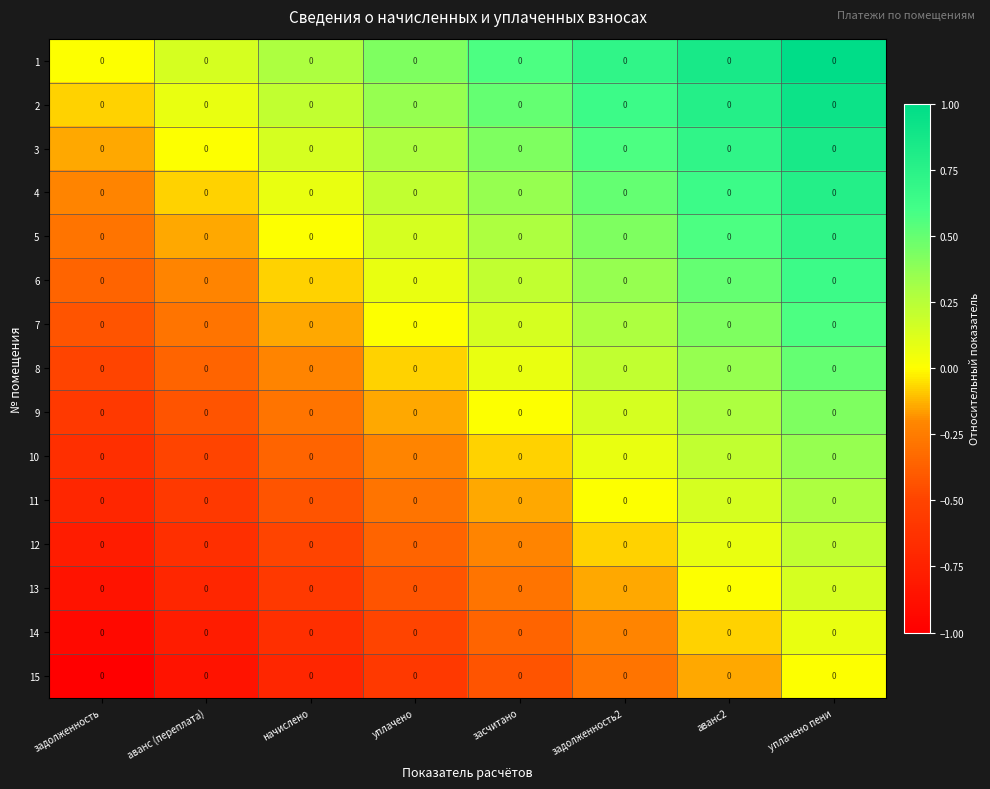

How many data points in 9 are above 0?

3